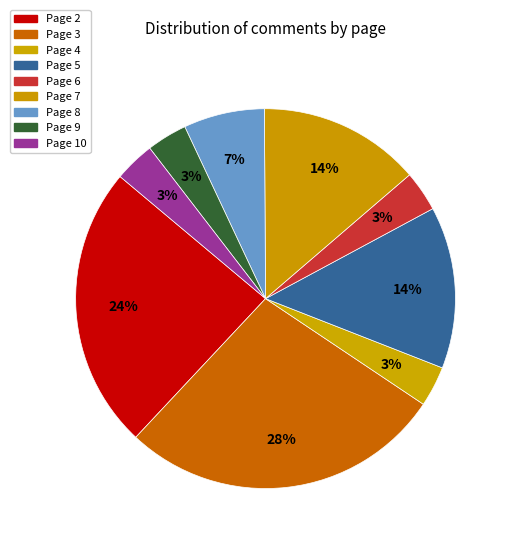

The Page 4 slice represents 8% of the pie. True or false?

False